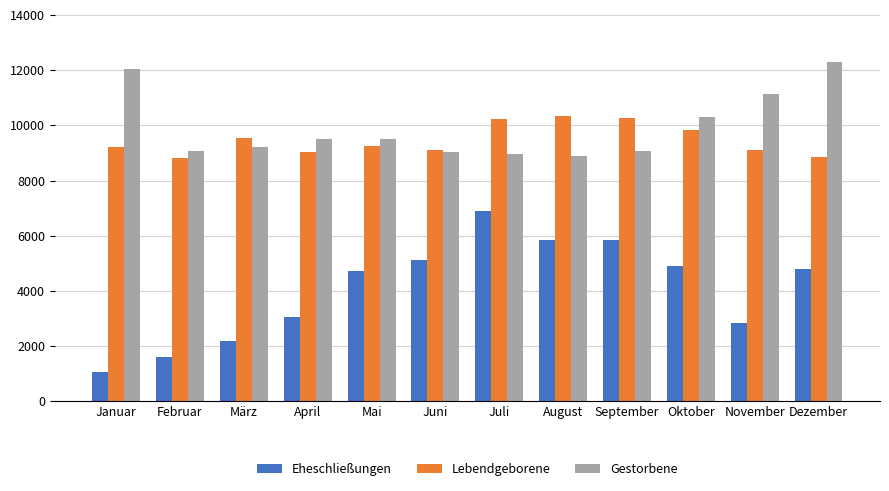

What is the spread (max minus min) of values at April?

6454